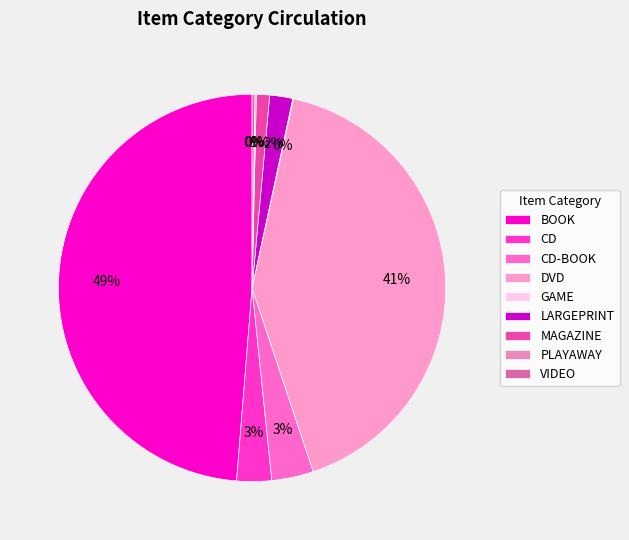

To the nearest percent, what is the combined percentage of CD-BOOK and BOOK?

52%